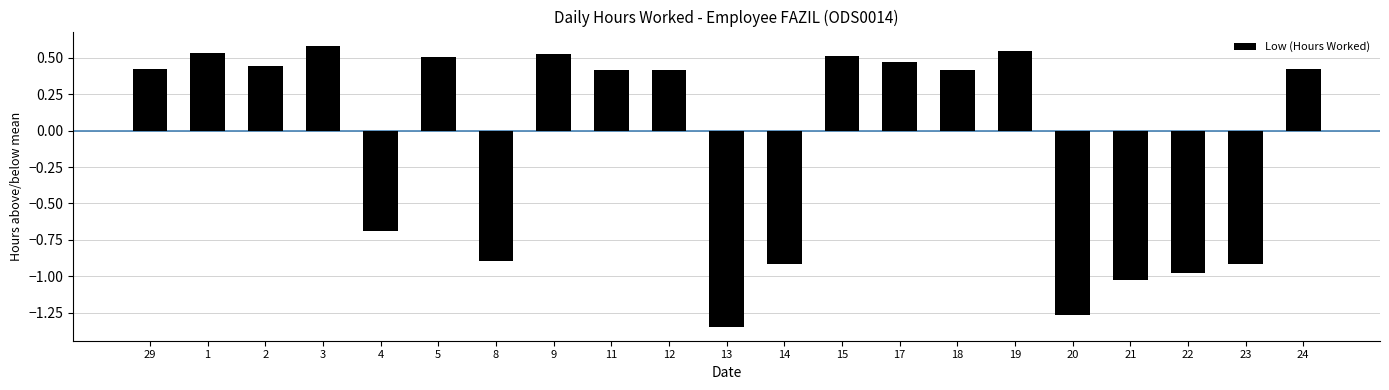

How many values are below zero?

8